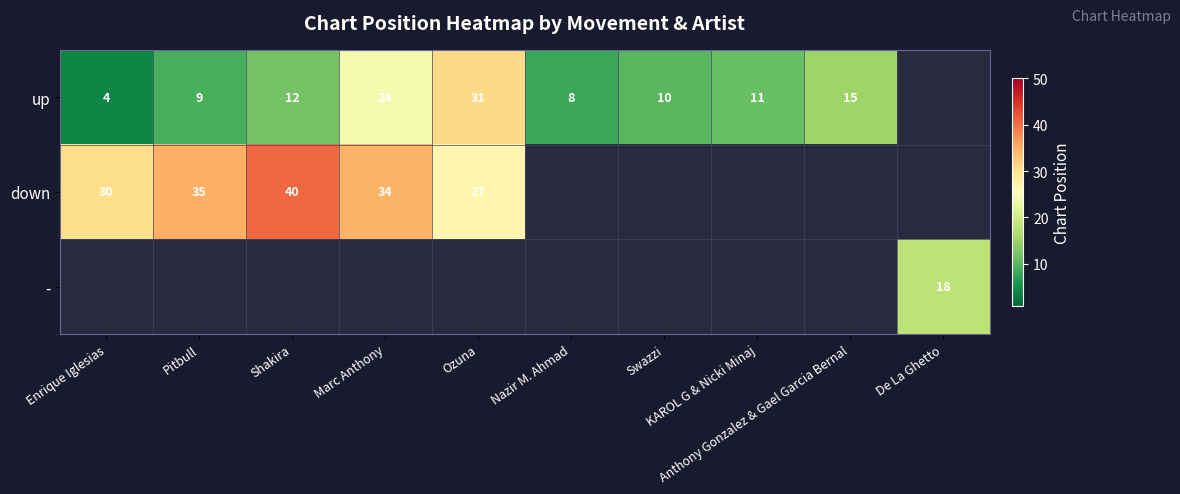

Is the value of - at Enrique Iglesias greater than the value of up at Swazzi?

No